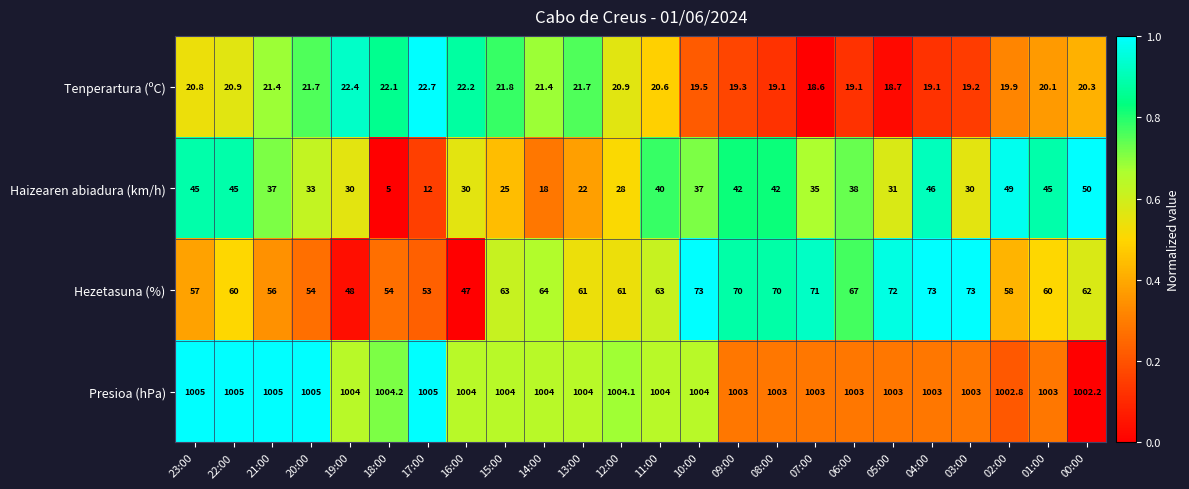

True or false: Presioa (hPa) has a value of 1005.0 at 22:00.

True